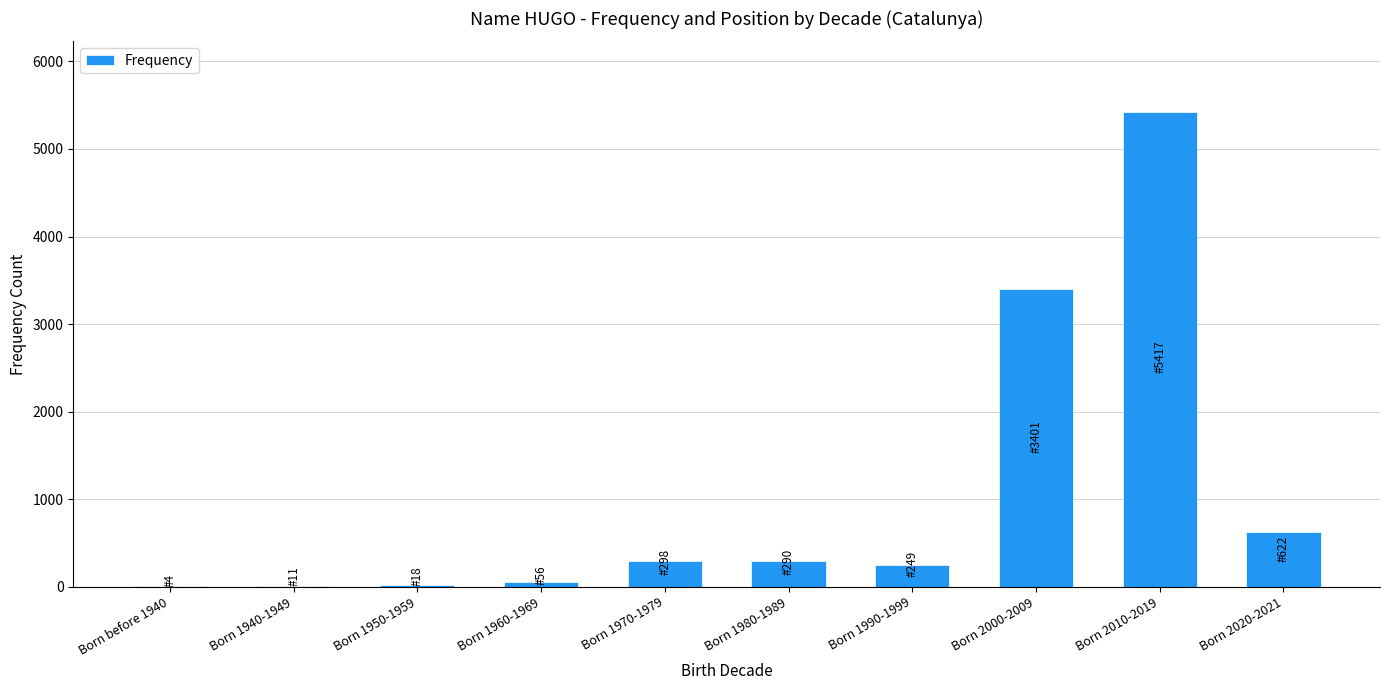

What is the sum of the values at Born 2010-2019 and Born 1990-1999?

5666